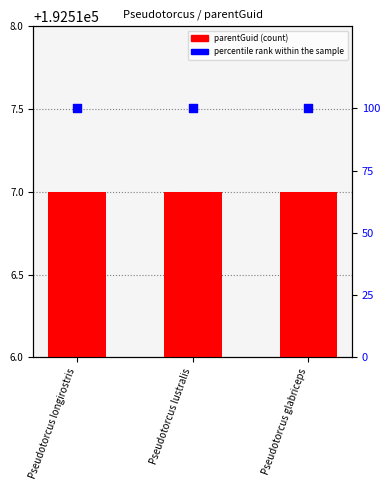

At which category is the sum across all series the highest?

Pseudotorcus longirostris